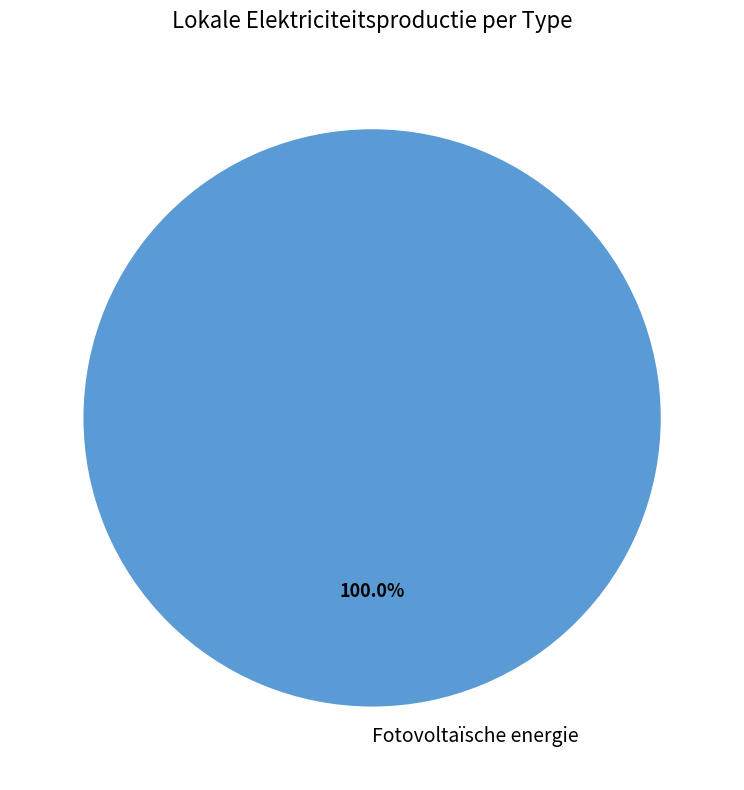

Rank the categories by value from lowest to highest.

Fotovoltaïsche energie